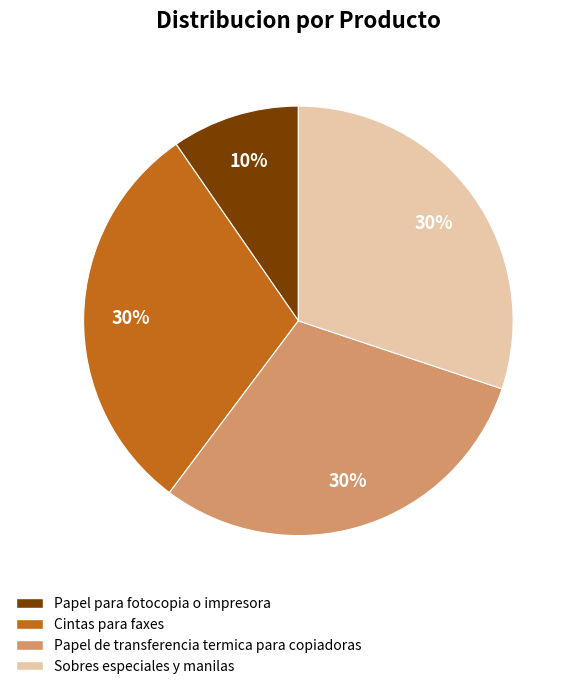

Approximately how many times larger is the value at Papel de transferencia termica para copiadoras compared to Cintas para faxes?

1.0